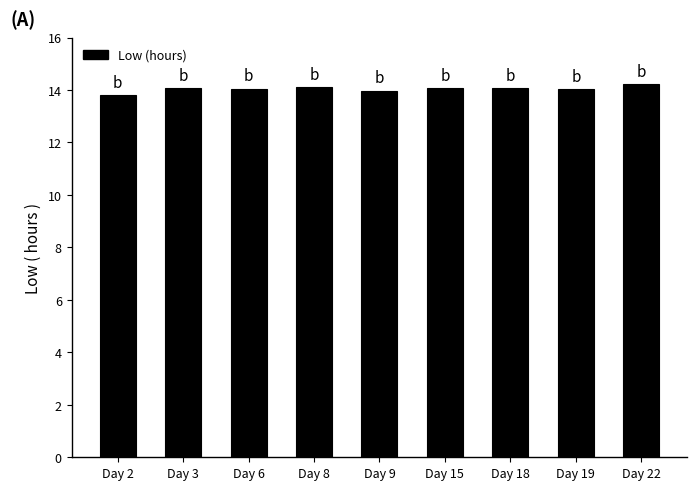

What is the ratio of the value at Day 18 to the value at Day 2?

1.0